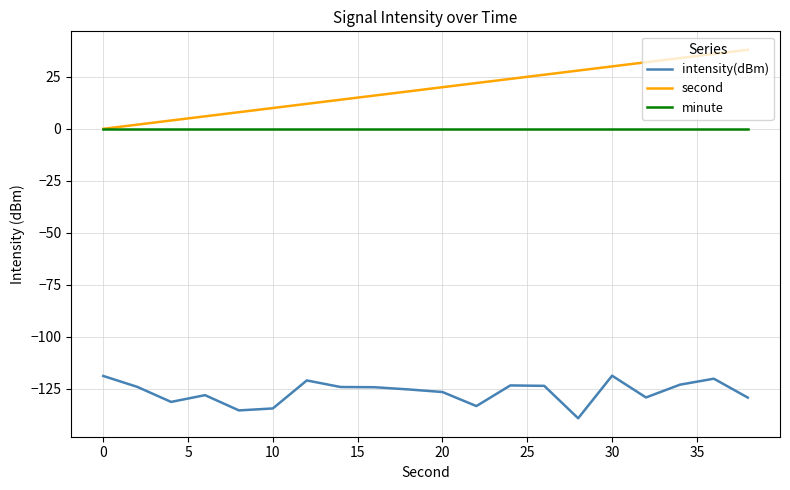

What are all the series names shown in the legend?

intensity(dBm), second, minute